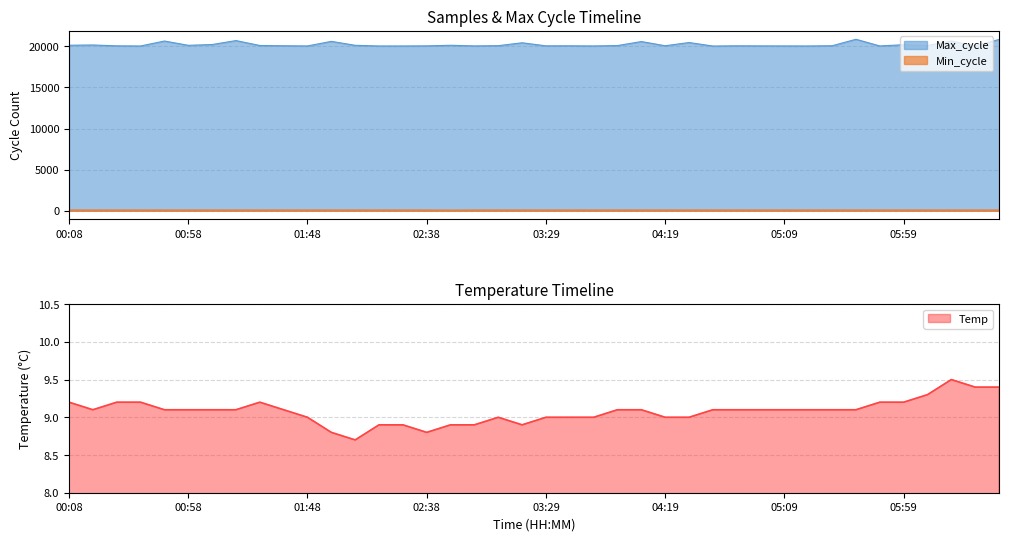

What is the label of the 32nd point from the left?

05:19